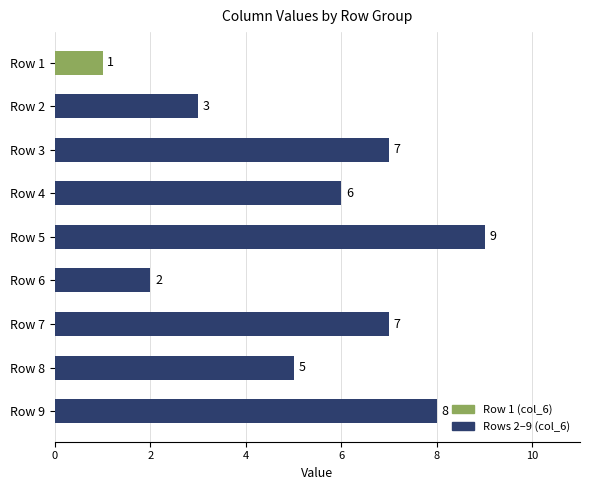

True or false: the data shows 13 at Row 9.

False